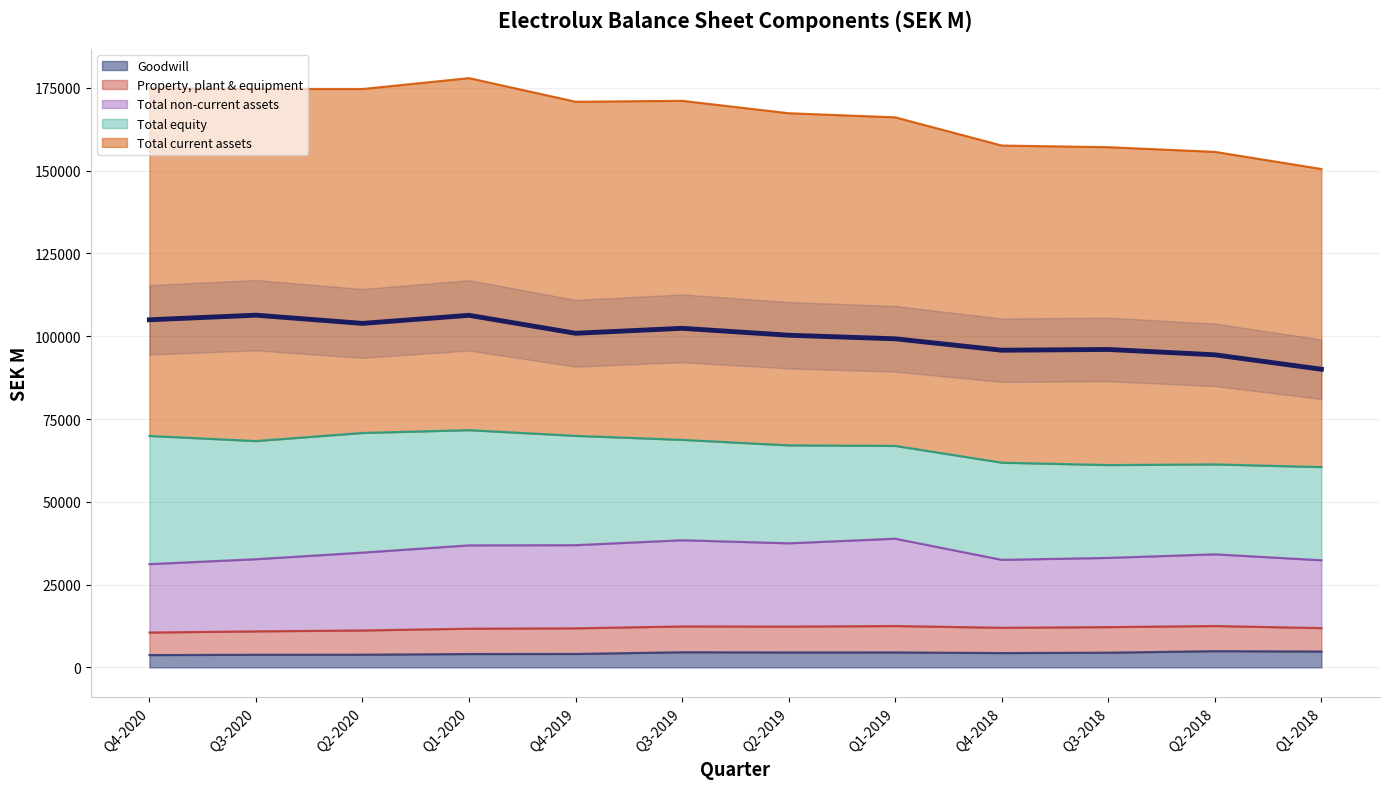

Reading left to right, transcribe all the data shown in this chart.

Property, plant & equipment: 6816.4	7069.9	7315.4	7656.0	7742.0	7791.0	7812.0	7970.0	7645.0	7723.0	7596.0	7074.0
Goodwill: 3712.6	3811.1	3839.4	4030.2	4057.0	4576.0	4514.0	4521.0	4324.0	4444.0	4902.0	4786.0
Total non-current assets: 20652.6	21790.9	23507.2	25170.3	25112.0	26039.0	25147.0	26373.0	20510.0	20902.0	21651.0	20491.0
Total current assets: 104978.7	106369.4	103888.8	106328.3	100906.0	102404.0	100312.0	99235.0	95786.0	96012.0	94397.0	90033.0
Total equity: 38717.2	35684.8	36138.4	34790.3	33021.0	30311.0	29585.0	28034.0	29347.0	28034.0	27157.0	28140.0